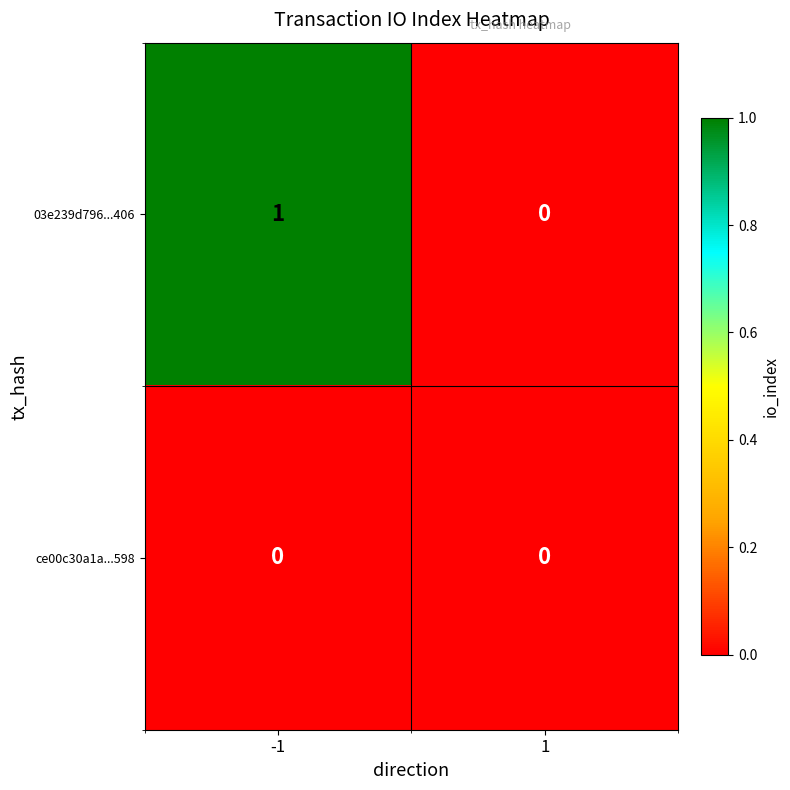

Is the value of ce00c30a1a...598 at 1 greater than the value of 03e239d796...406 at -1?

No